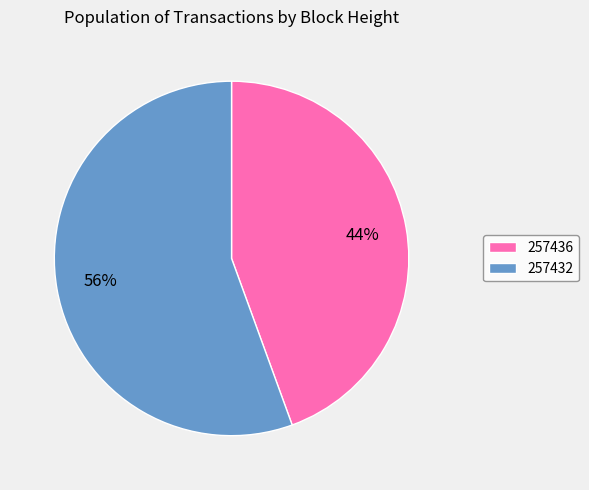

To the nearest percent, what is the combined percentage of 257436 and 257432?

100%